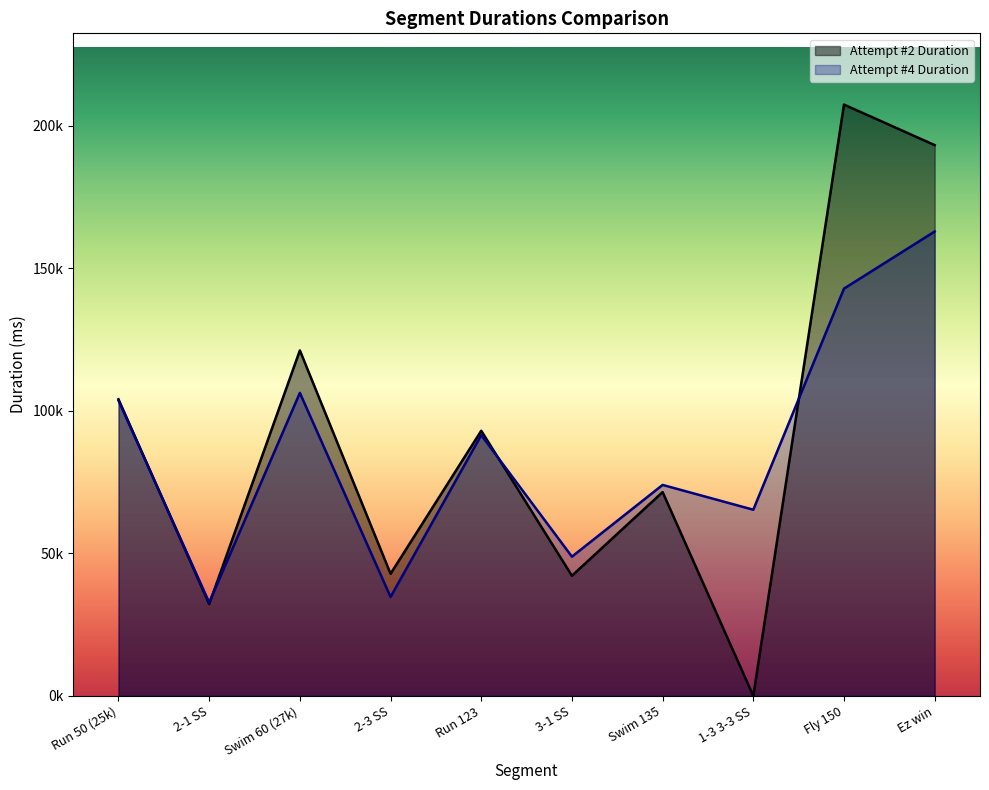

Which series ends up on top after the final intersection of Attempt #4 Duration and Attempt #2 Duration?

Attempt #2 Duration